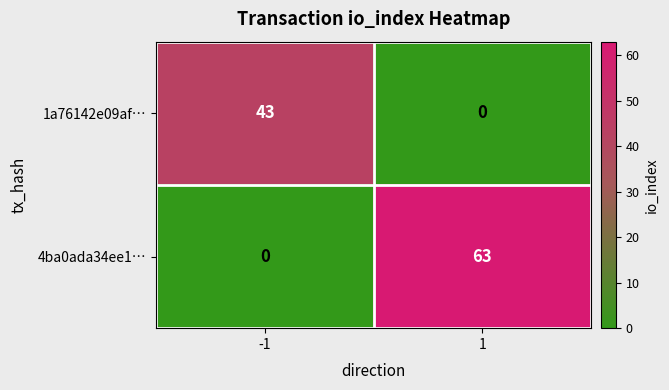

Rank the series by their average value, from highest to lowest.

4ba0ada34ee1…, 1a76142e09af…